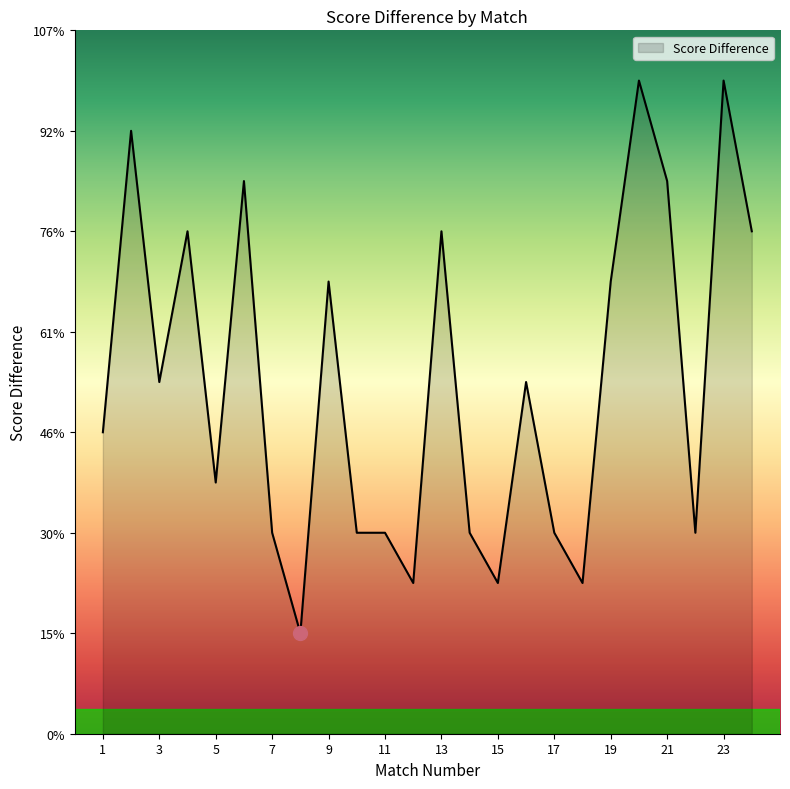

How many points are lower than both their immediate neighbors (excluding endpoints)?

7